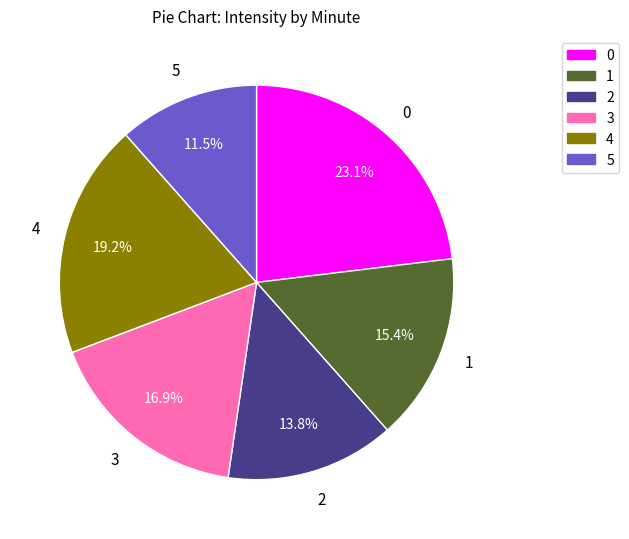

What is the smallest slice in the pie chart?

5